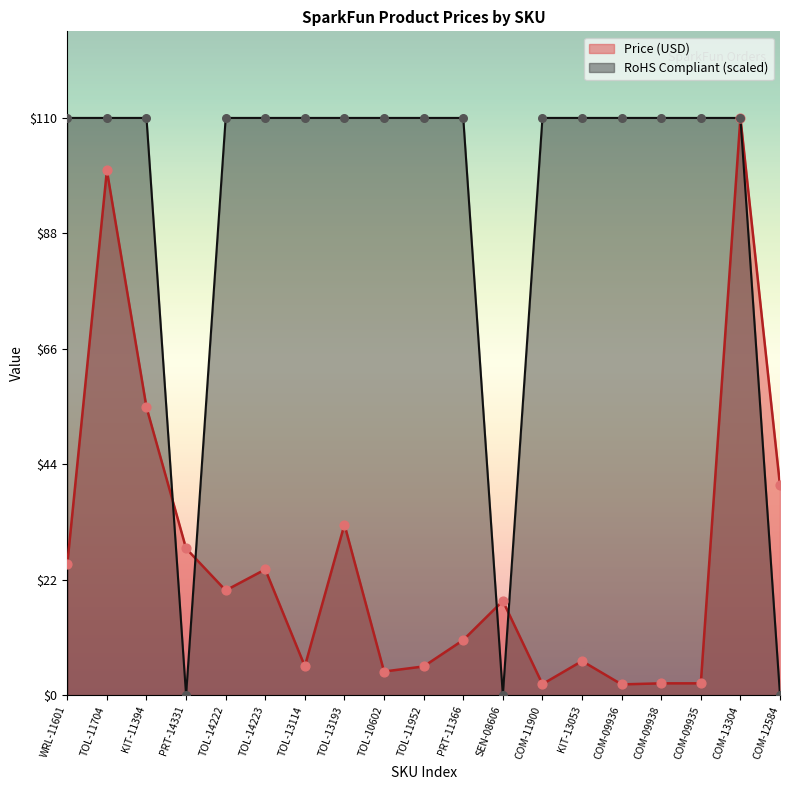

Which series contains the lowest Y value?

RoHS Compliant